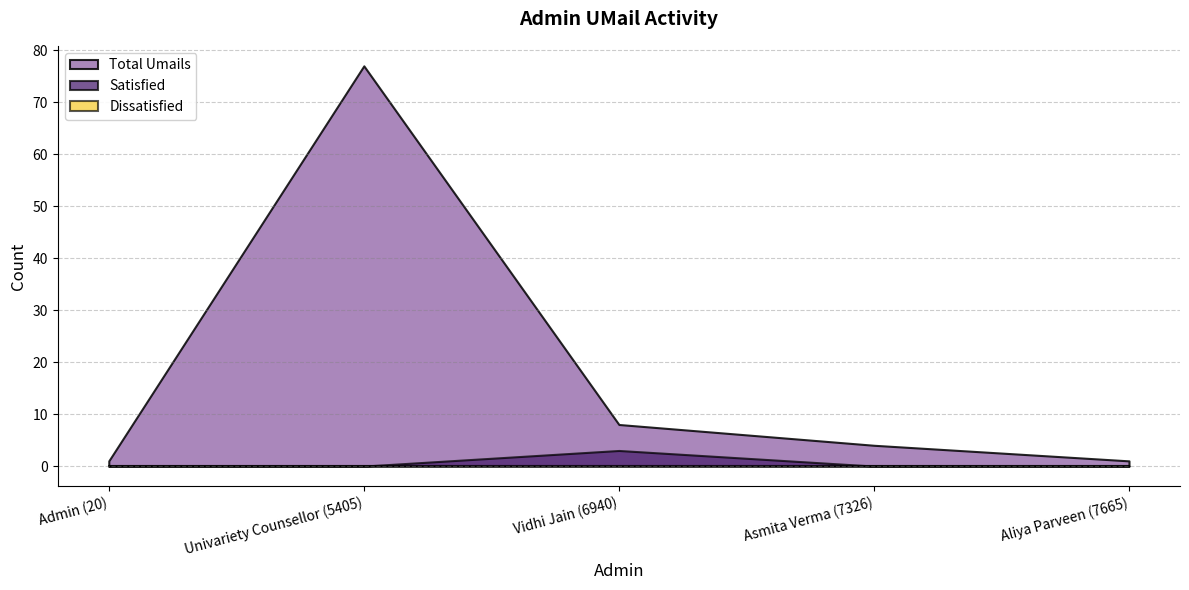

How many values in the Satisfied series exceed 0?

1